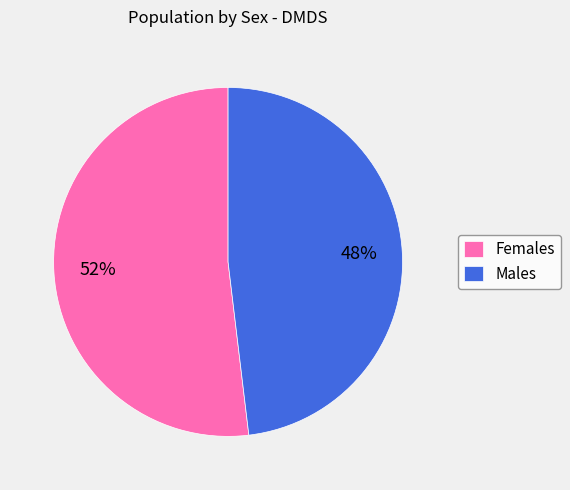

To the nearest percent, what is the difference between the Females and Males slice percentages?

4%